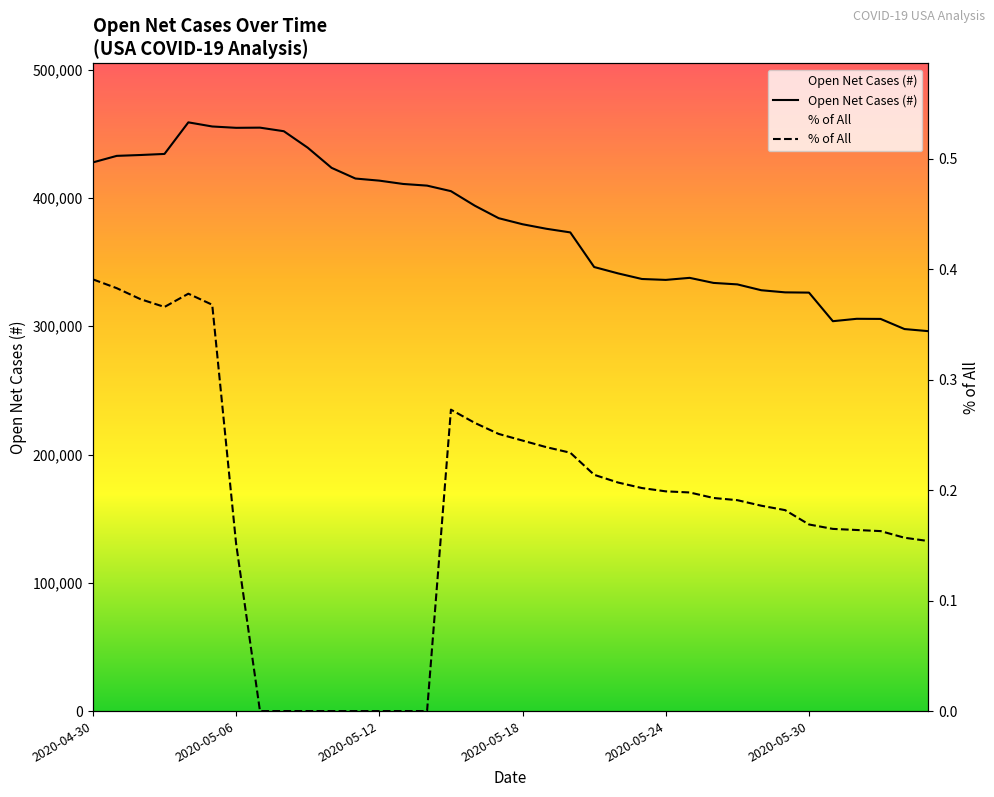

What is the label of the 14th point from the left?

13